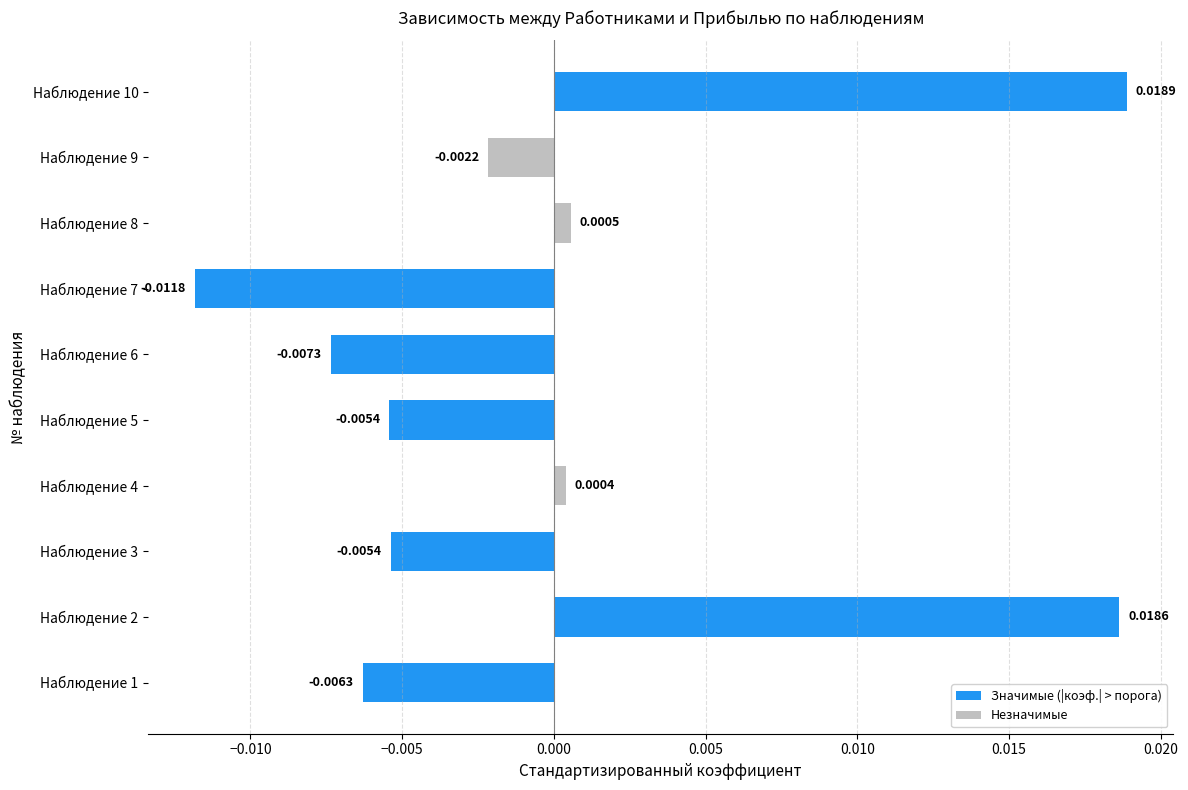

Which has a higher value, Наблюдение 2 or Наблюдение 1?

Наблюдение 2